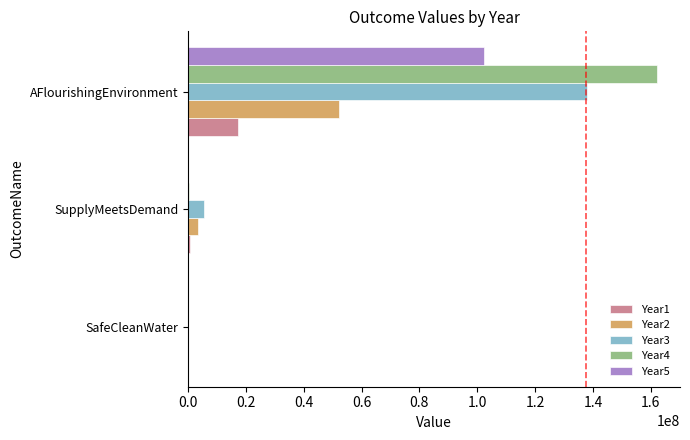

True or false: Year2 has a value of 52078971.9 at AFlourishingEnvironment.

True